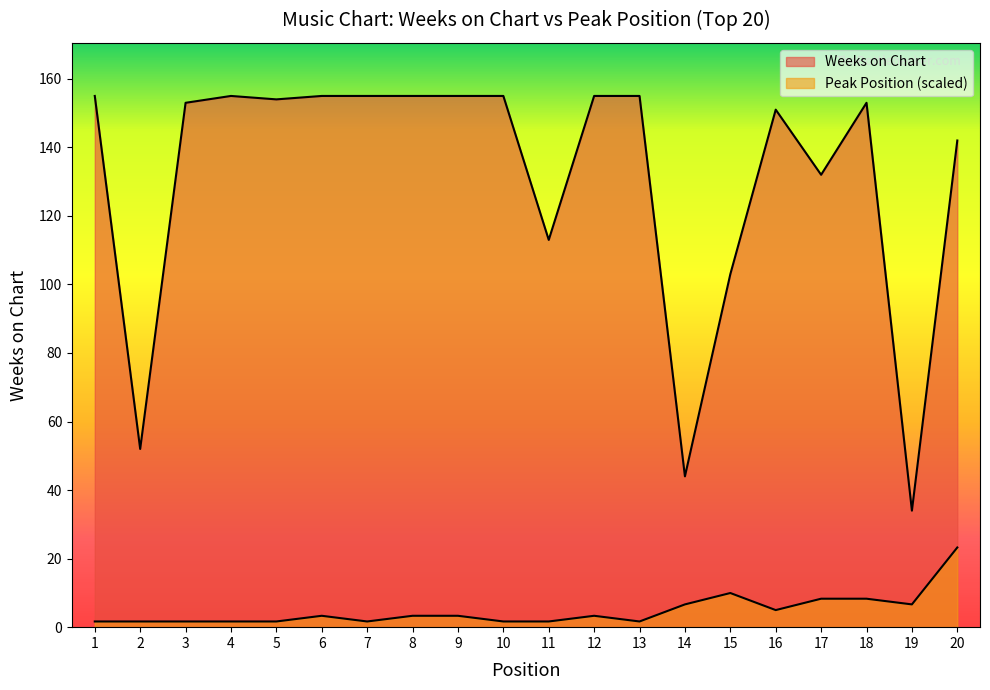

What is the spread (max minus min) of values at 2?

50.3